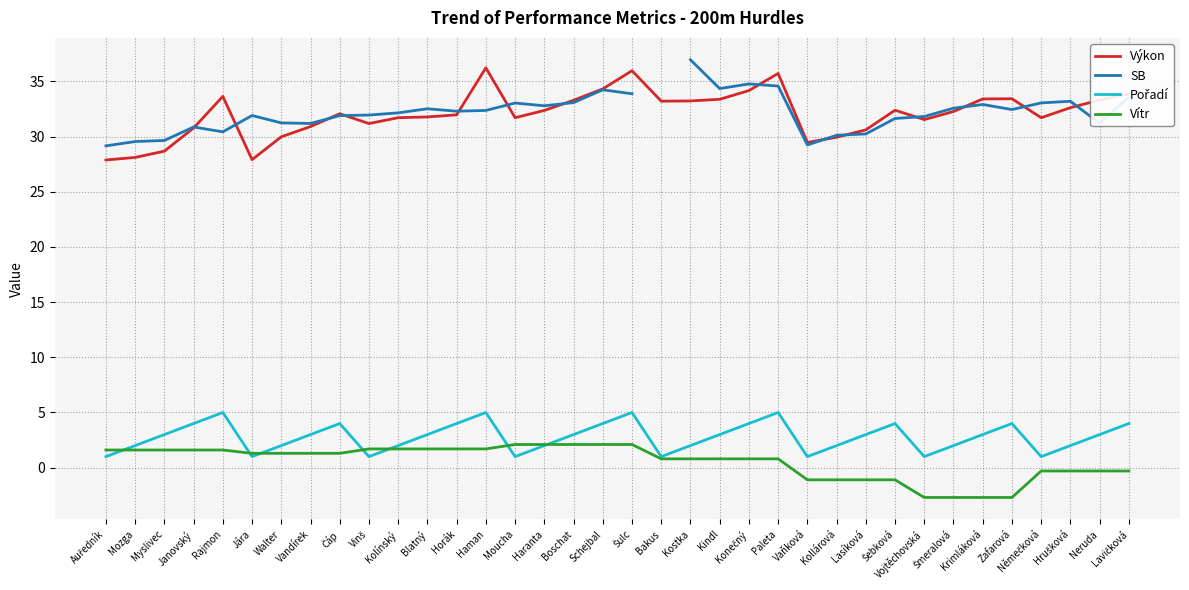

What is the label of the 13th point from the left?

Horák